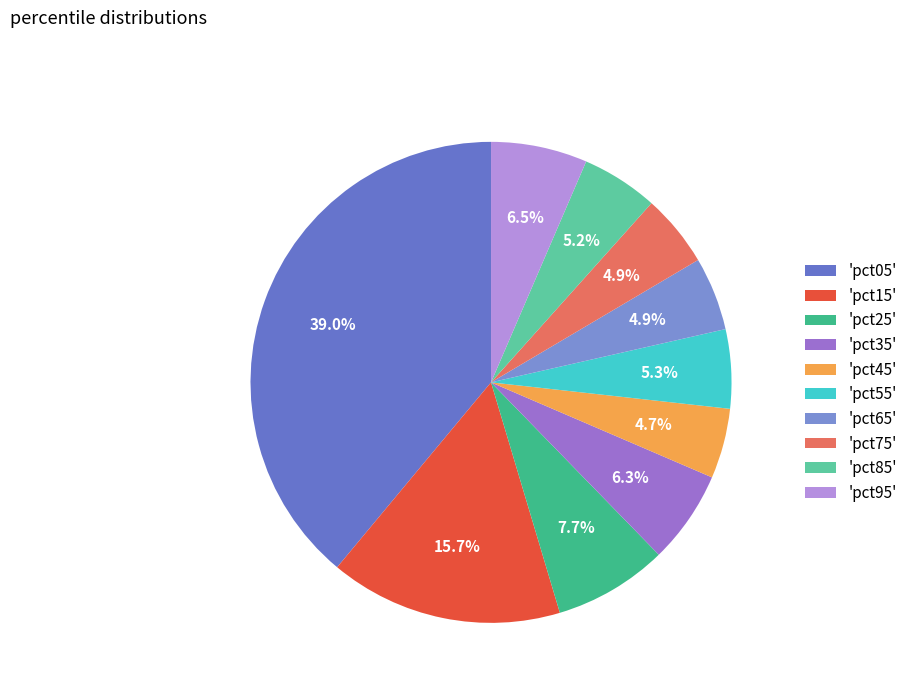

How many slices are in this pie chart?

10